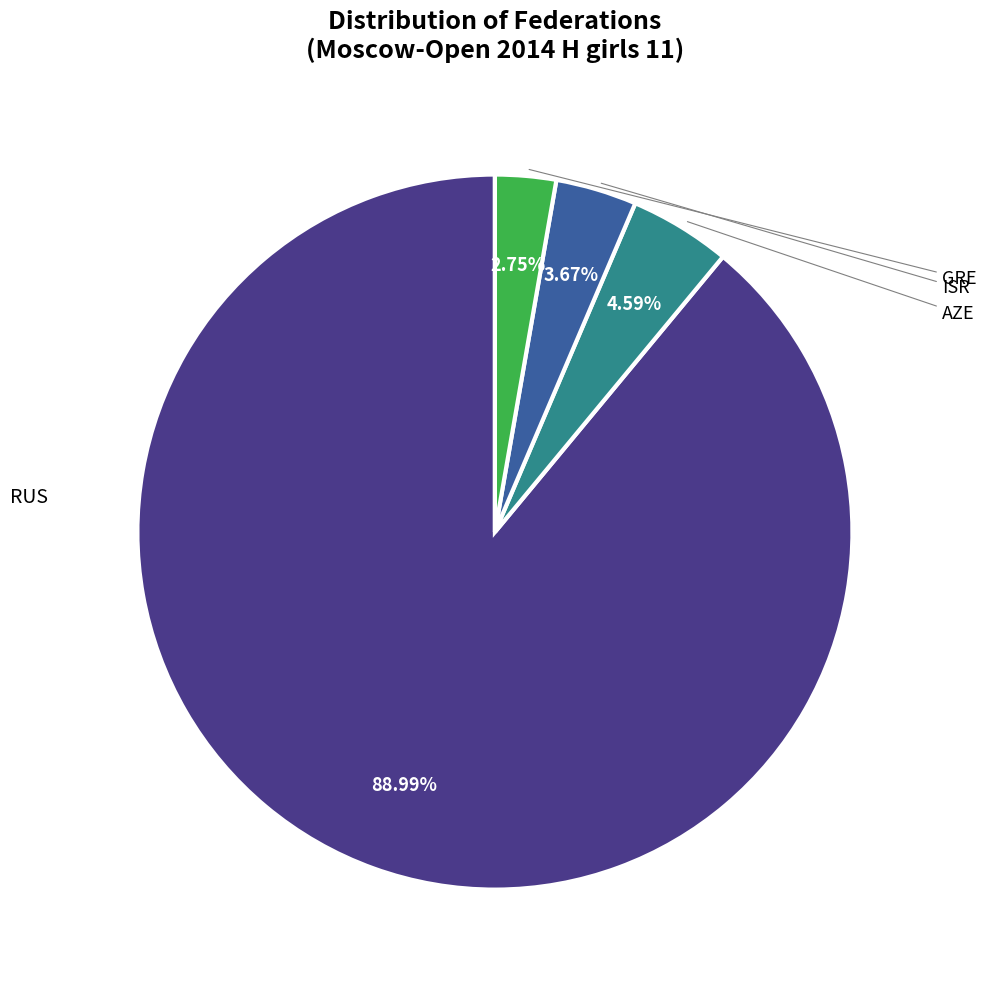

Is there any slice that represents more than half of the pie?

Yes